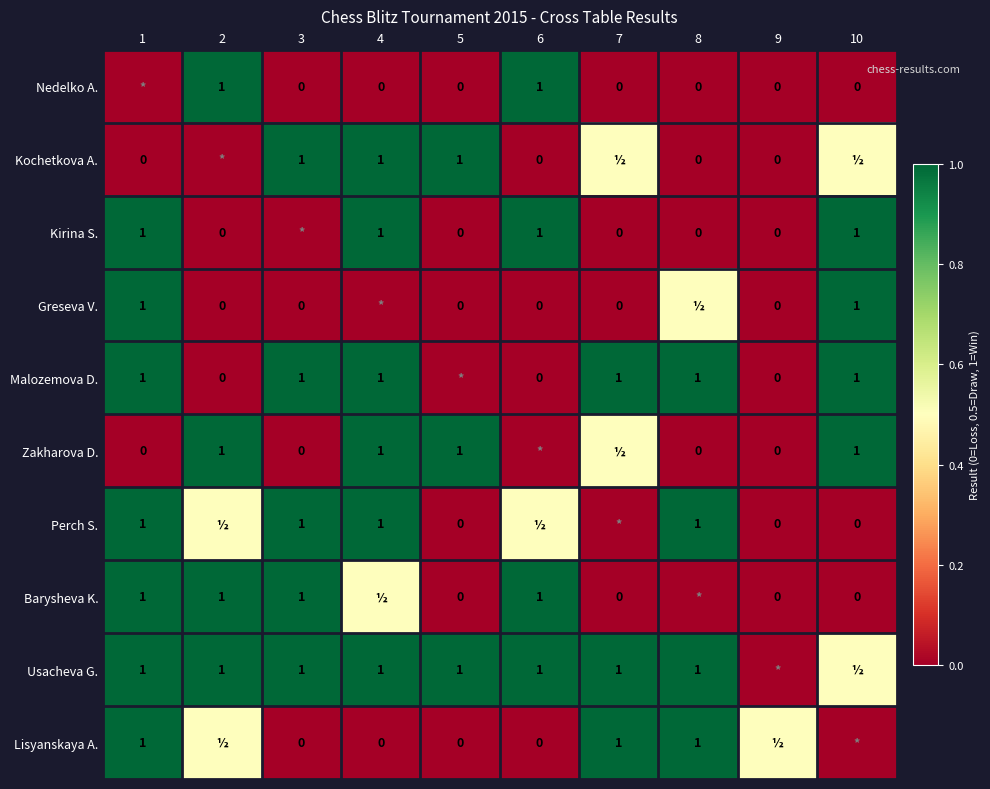

Is the value of Greseva V. at 1 greater than the value of Barysheva K. at 10?

Yes